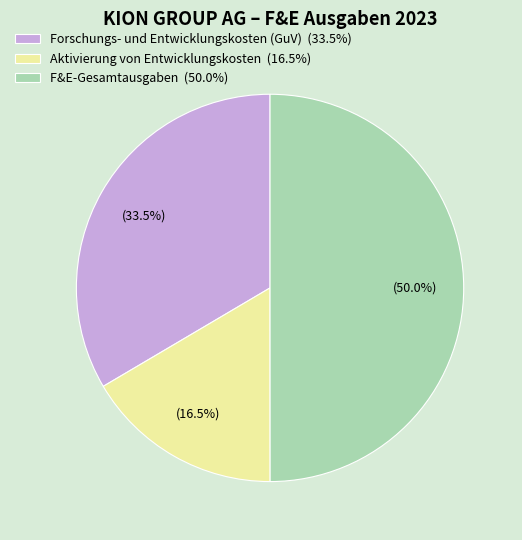

How many segments does this pie chart have?

3